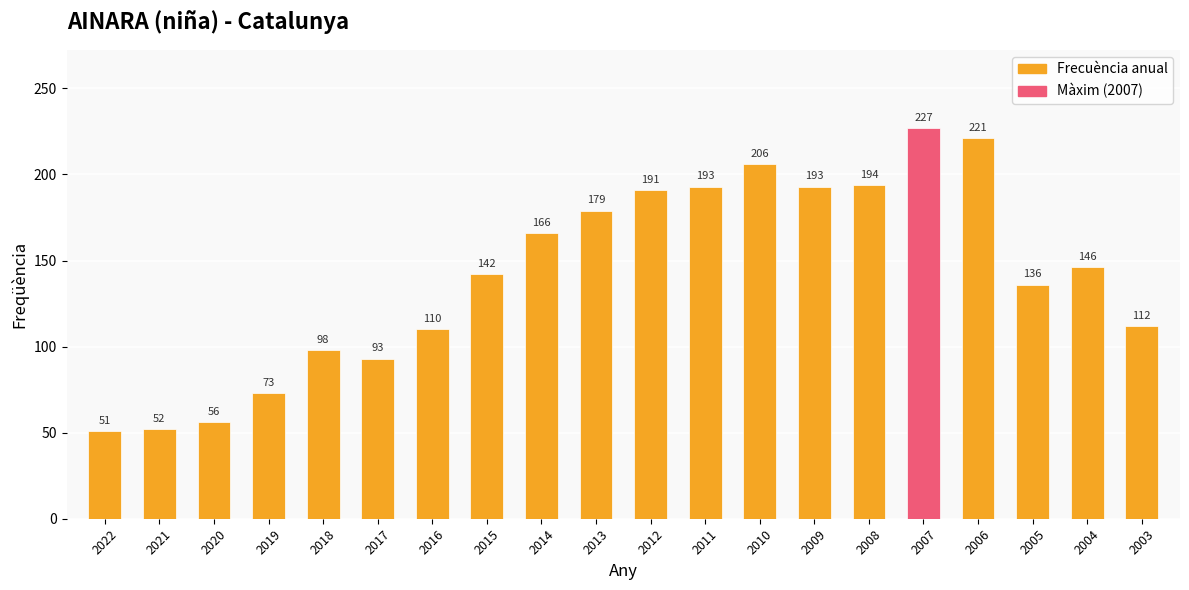

What is the value of the 11th bar from the left?

191